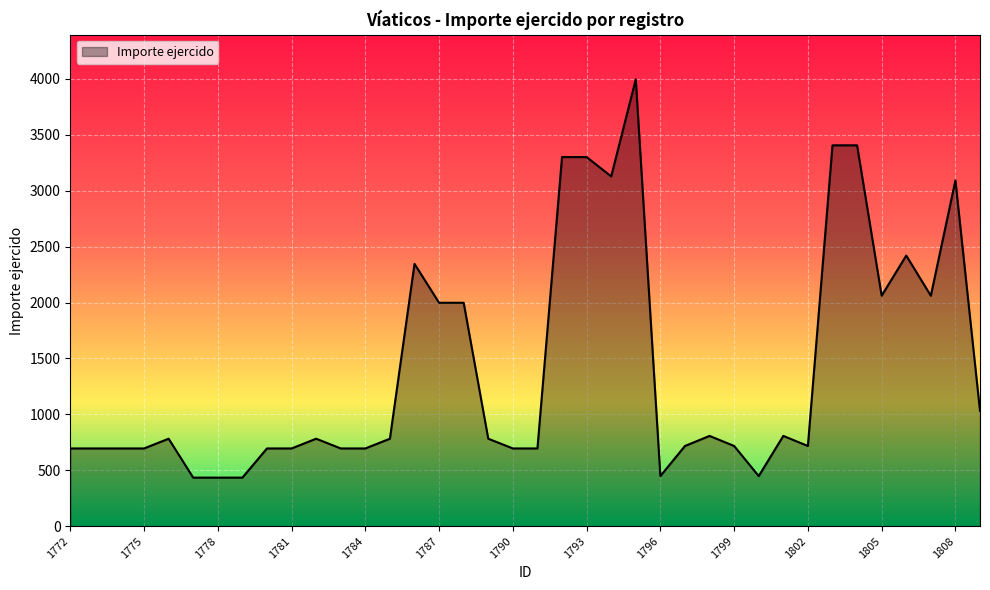

What is the difference between the maximum and minimum values?

3562